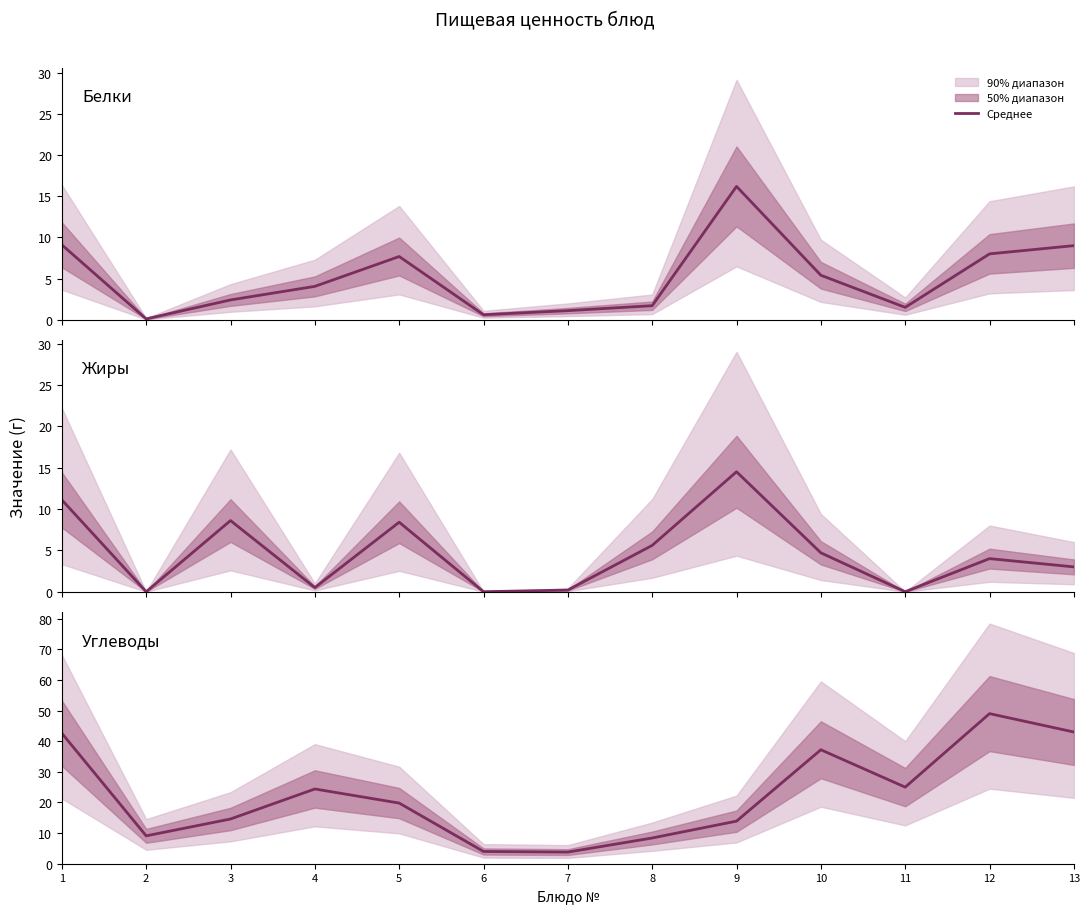

True or false: Углеводы and Белки cross at least once.

True